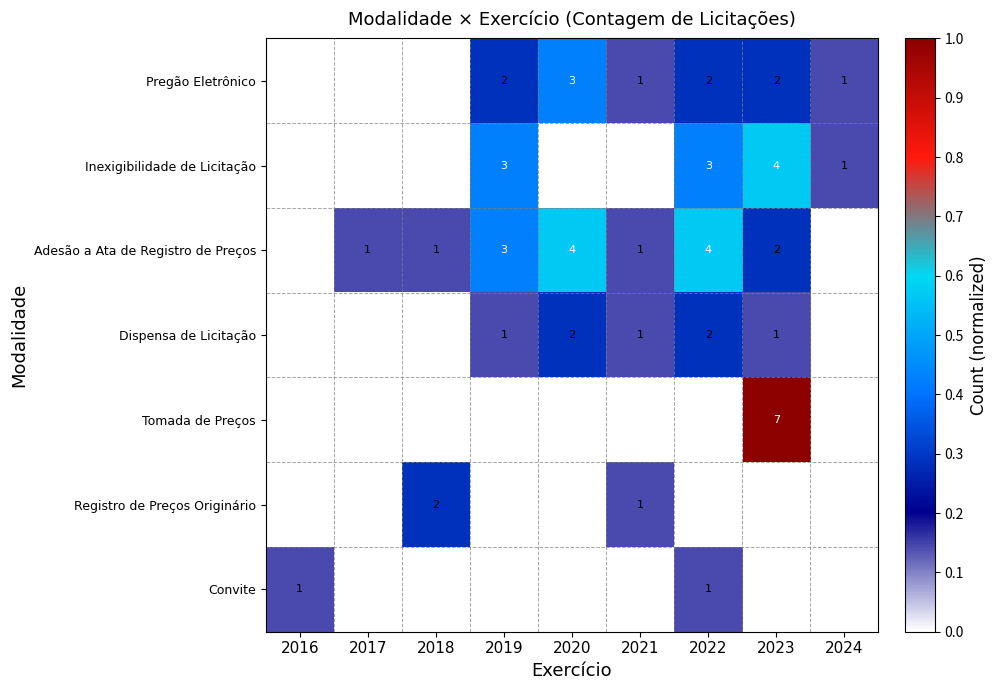

True or false: Adesão a Ata de Registro de Preços has a value of 1 at 2017.

True